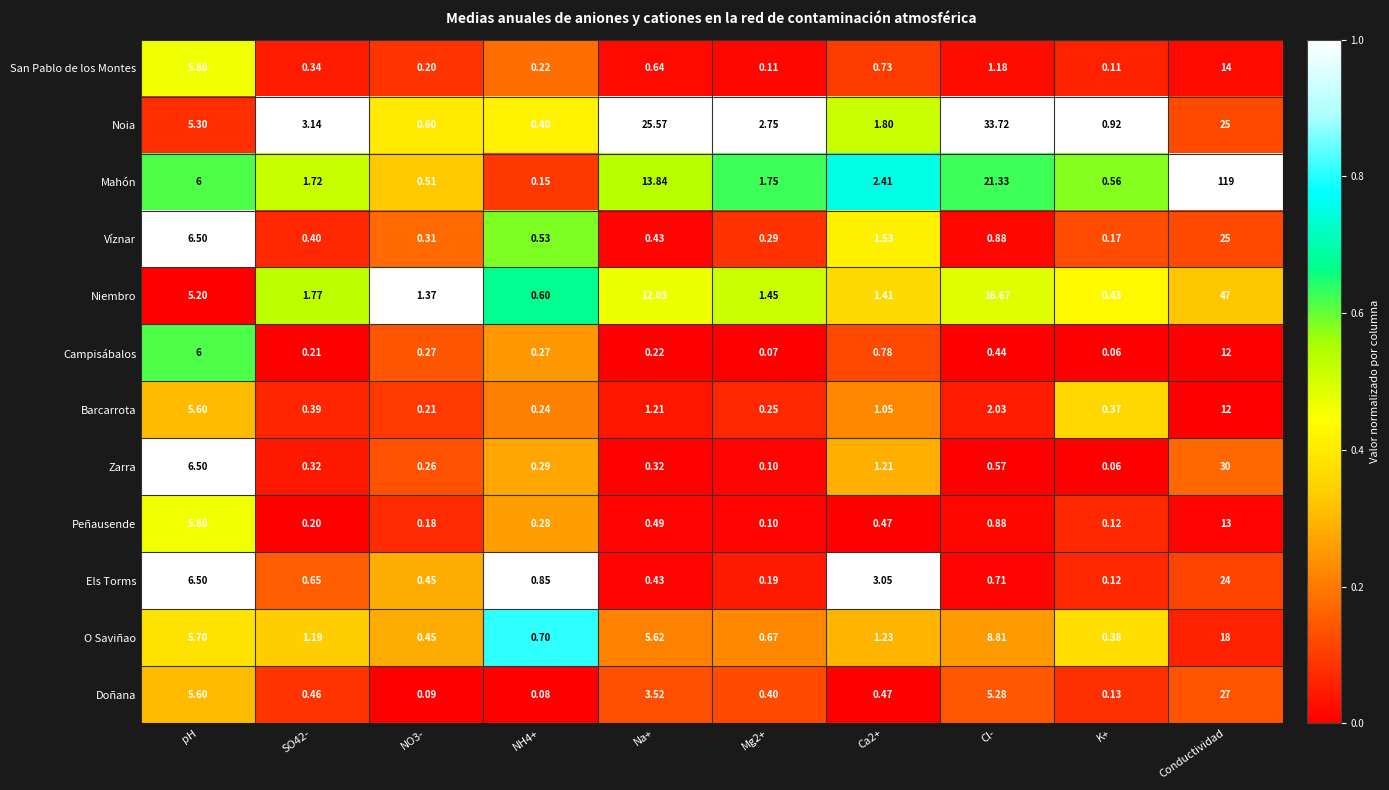

Which series has the widest spread of values?

Mahón